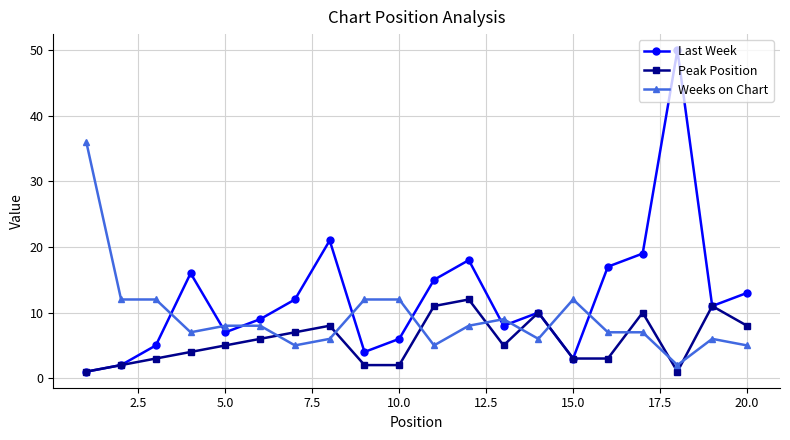

What is the maximum value shown in the chart?

50